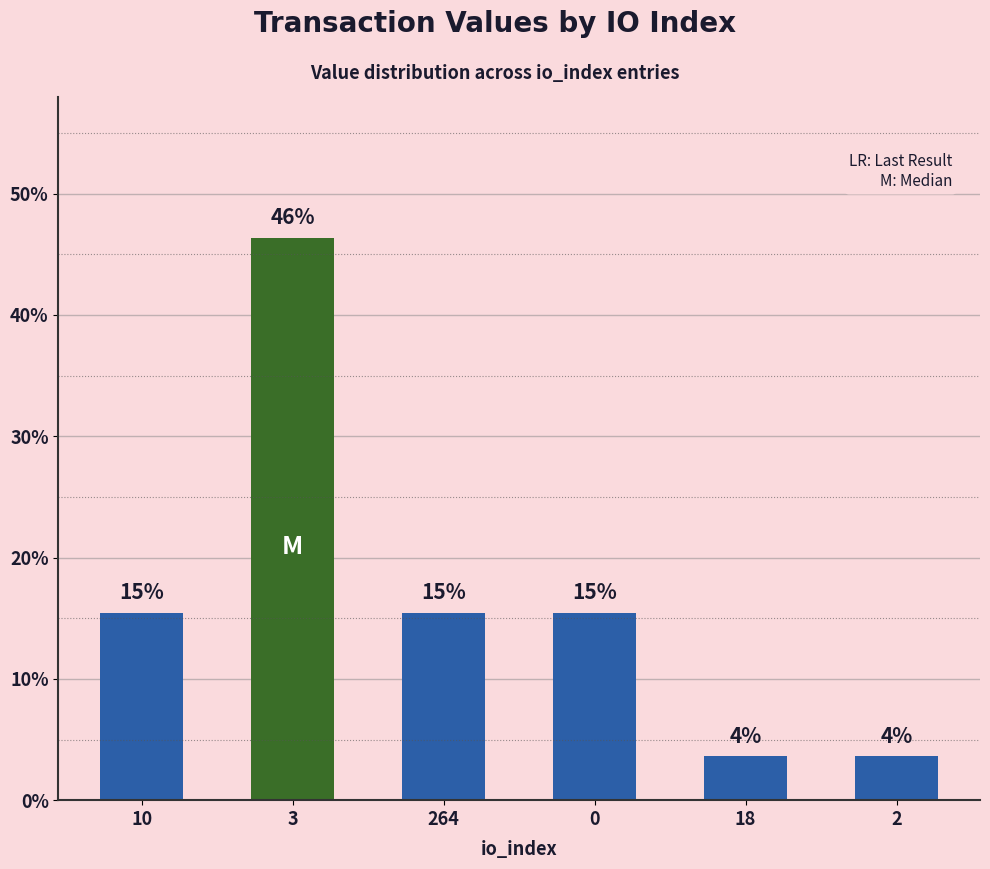

True or false: the data shows 4.8 at 18.

False